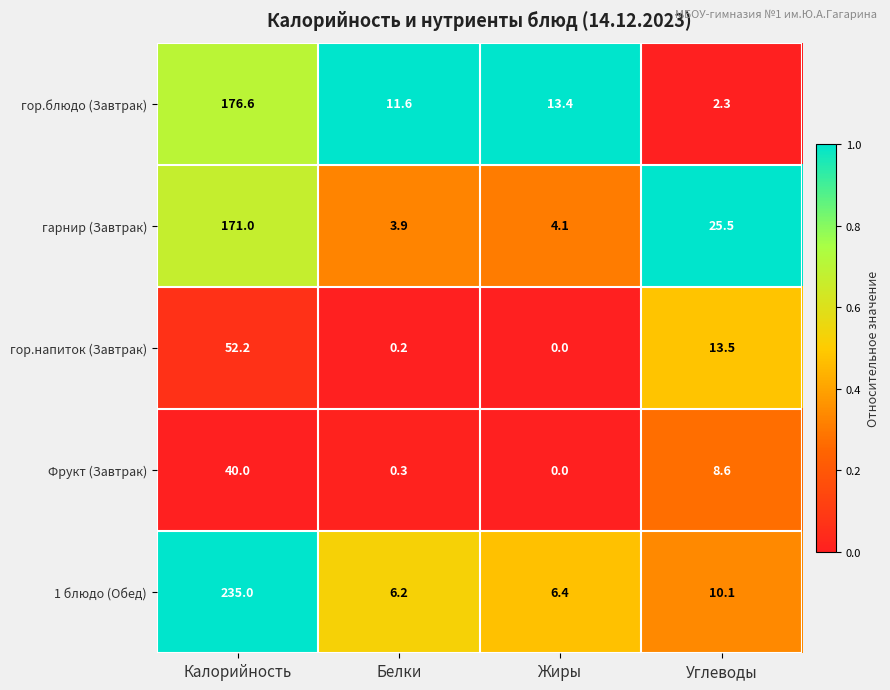

Reading left to right, list all the values displayed in this chart.

гор.блюдо (Завтрак): 176.6	11.6	13.4	2.3
гарнир (Завтрак): 171.0	3.9	4.1	25.5
гор.напиток (Завтрак): 52.2	0.2	0.0	13.5
Фрукт (Завтрак): 40.0	0.3	0.0	8.6
1 блюдо (Обед): 235.0	6.2	6.4	10.1